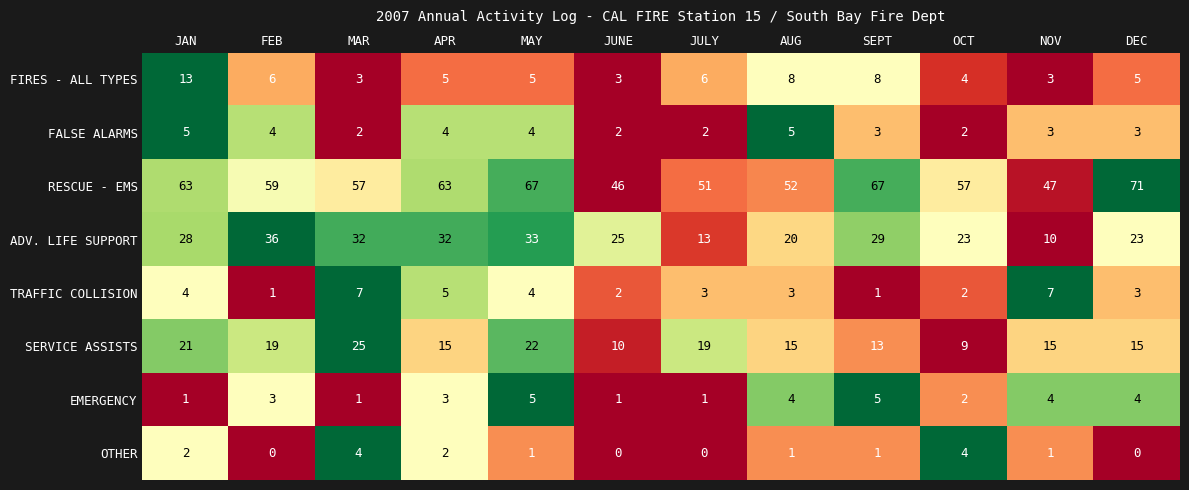

At which category is the sum across all series the highest?

MAY